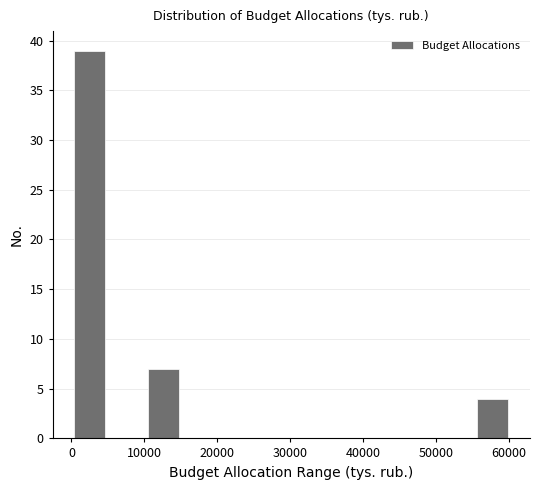

Which range on the x-axis has the tallest bar?

0 to 5000